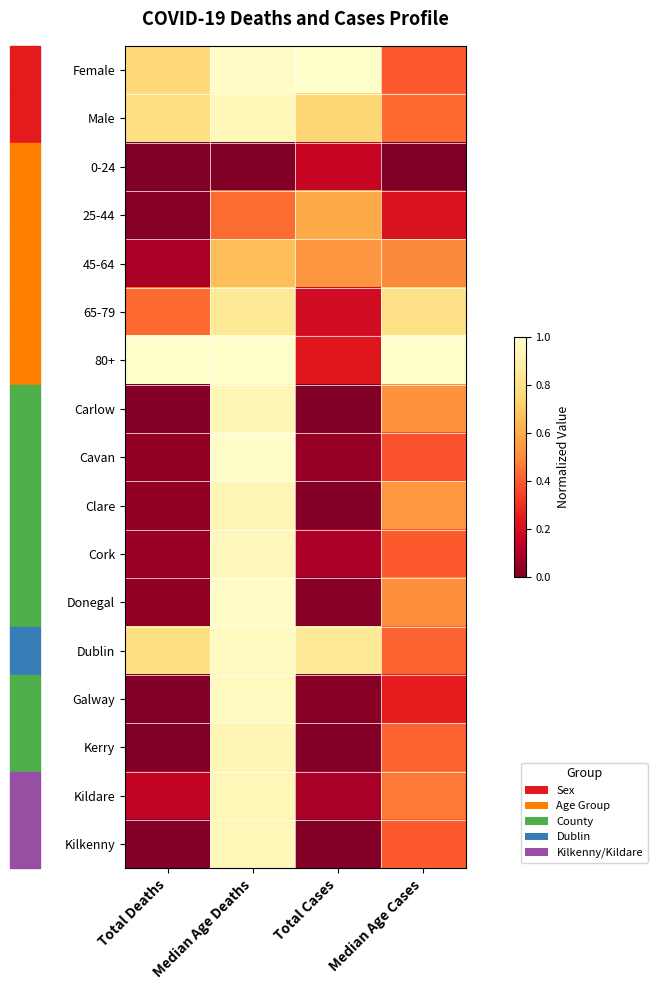

Rank the series at Total Deaths from lowest to highest value.

0-24, Kerry, Galway, Carlow, Kilkenny, 25-44, Clare, Cavan, Donegal, Cork, 45-64, Kildare, 65-79, Female, Male, Dublin, 80+